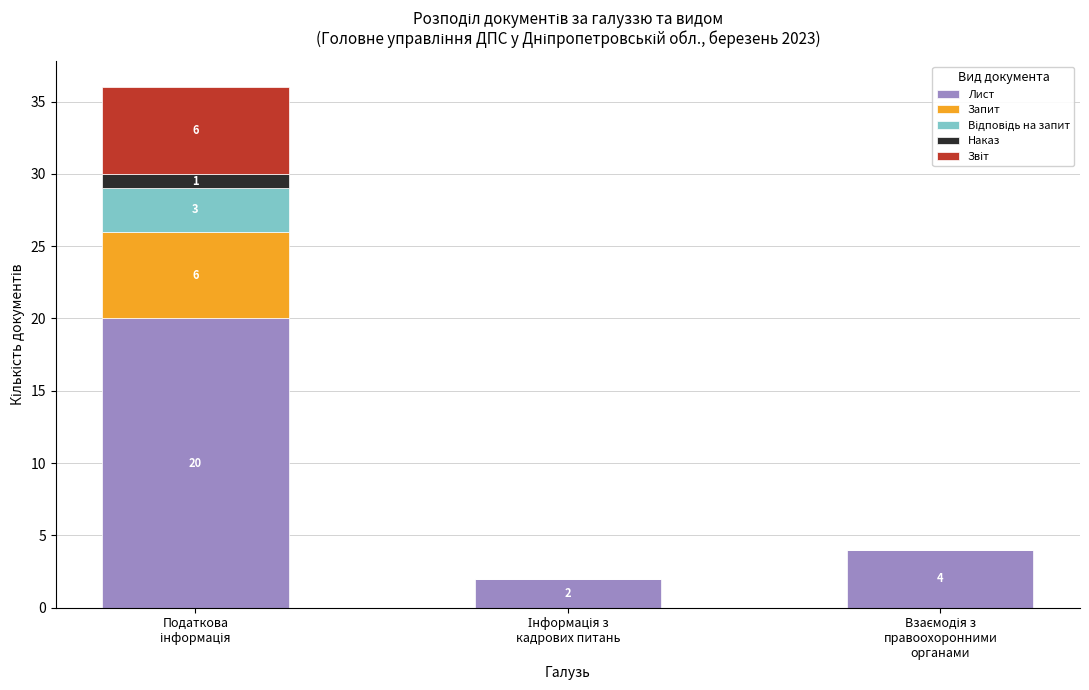

What is the highest value of the Лист series?

20